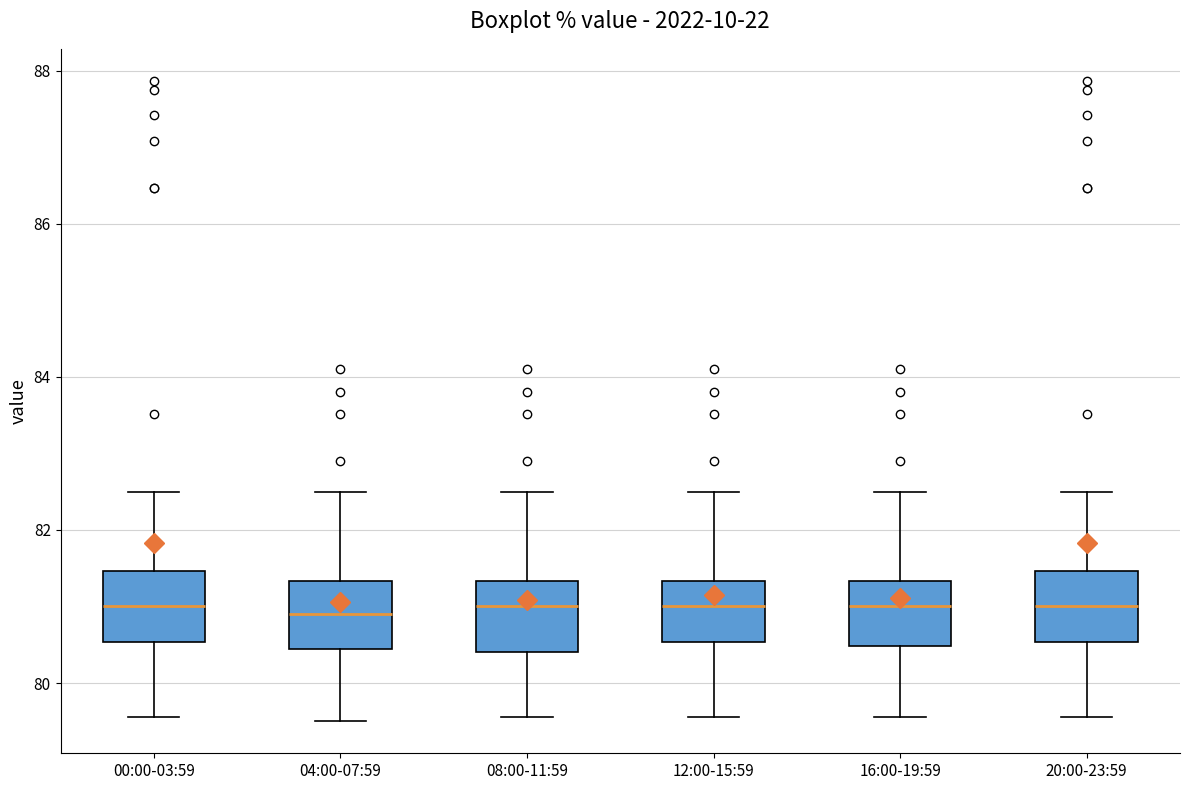

Reading left to right, read every box against the y-axis: the position of its median line, the range the box covers, and the ends of its whiskers. The values are not printed on the chart, so give them approximately, as read against the axis.

00:00-03:59: median 81.0, box 80.6 to 81.4, whiskers 79.6 to 82.6
04:00-07:59: median 81.0, box 80.4 to 81.4, whiskers 79.6 to 82.6
08:00-11:59: median 81.0, box 80.4 to 81.4, whiskers 79.6 to 82.6
12:00-15:59: median 81.0, box 80.6 to 81.4, whiskers 79.6 to 82.6
16:00-19:59: median 81.0, box 80.4 to 81.4, whiskers 79.6 to 82.6
20:00-23:59: median 81.0, box 80.6 to 81.4, whiskers 79.6 to 82.6